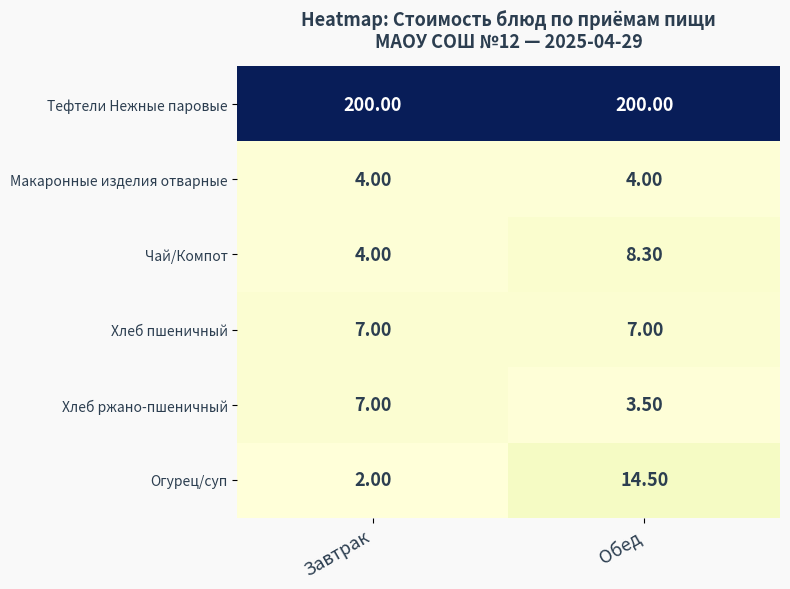

Which series has the widest spread of values?

Огурец/суп